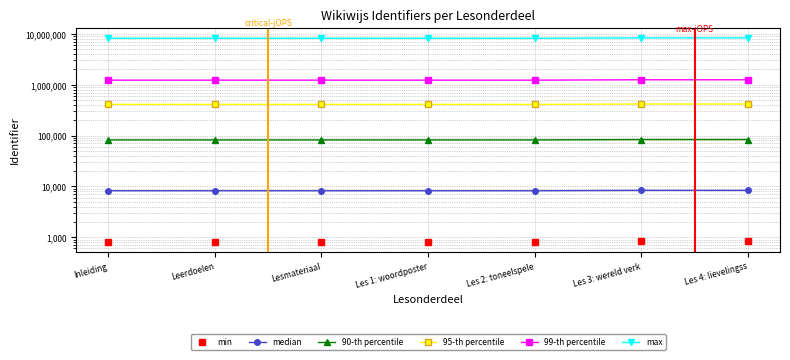

What is the label of the 3rd point from the left?

Lesmateriaal